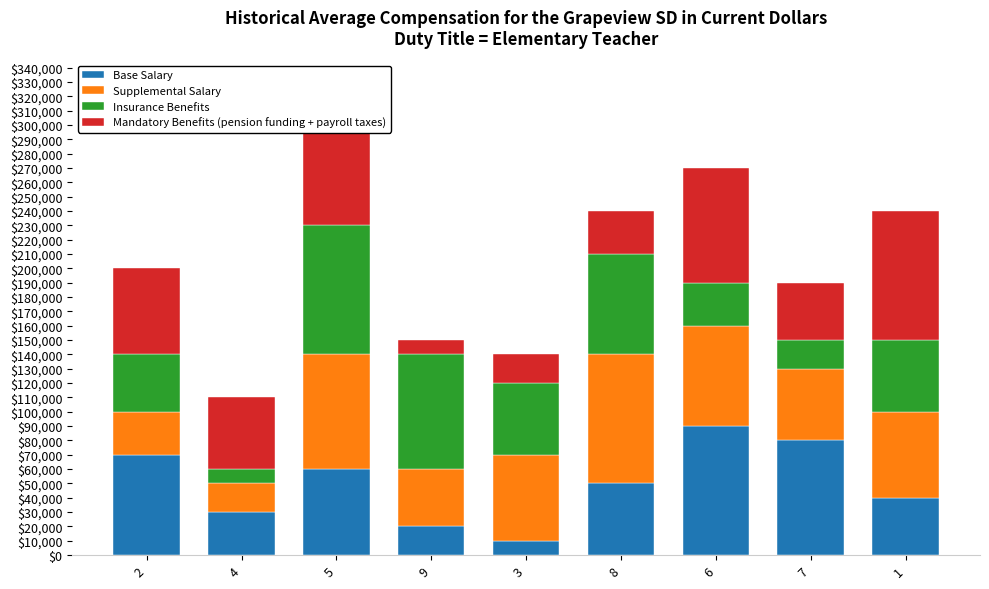

How many data points does each series have?

9